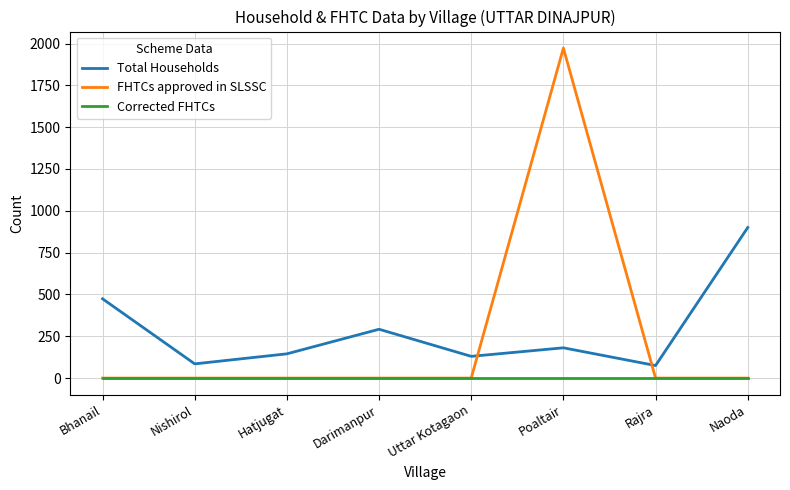

Does the chart display data point markers on the line(s)?

No